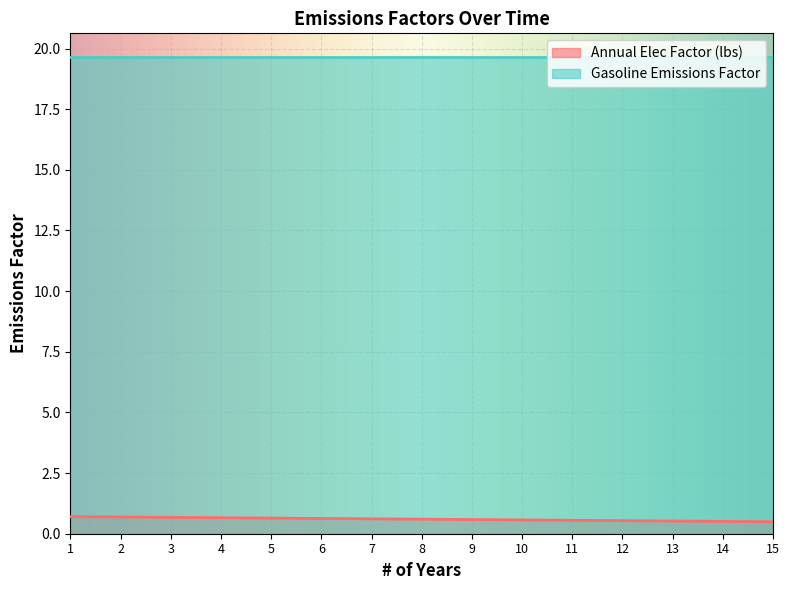

Rank the categories by value from lowest to highest.

15, 14, 13, 12, 11, 10, 9, 8, 7, 6, 5, 4, 3, 2, 1